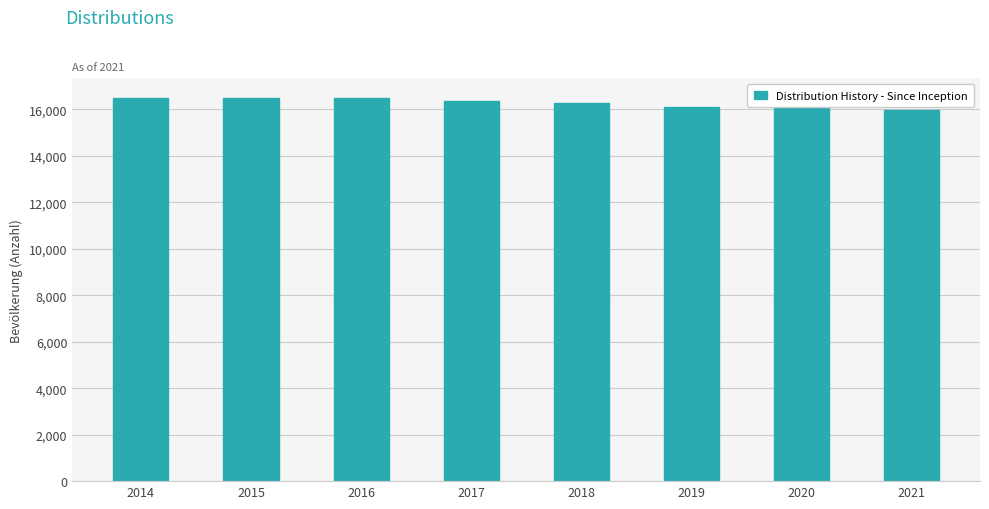

What is the maximum value shown in the chart?

16510